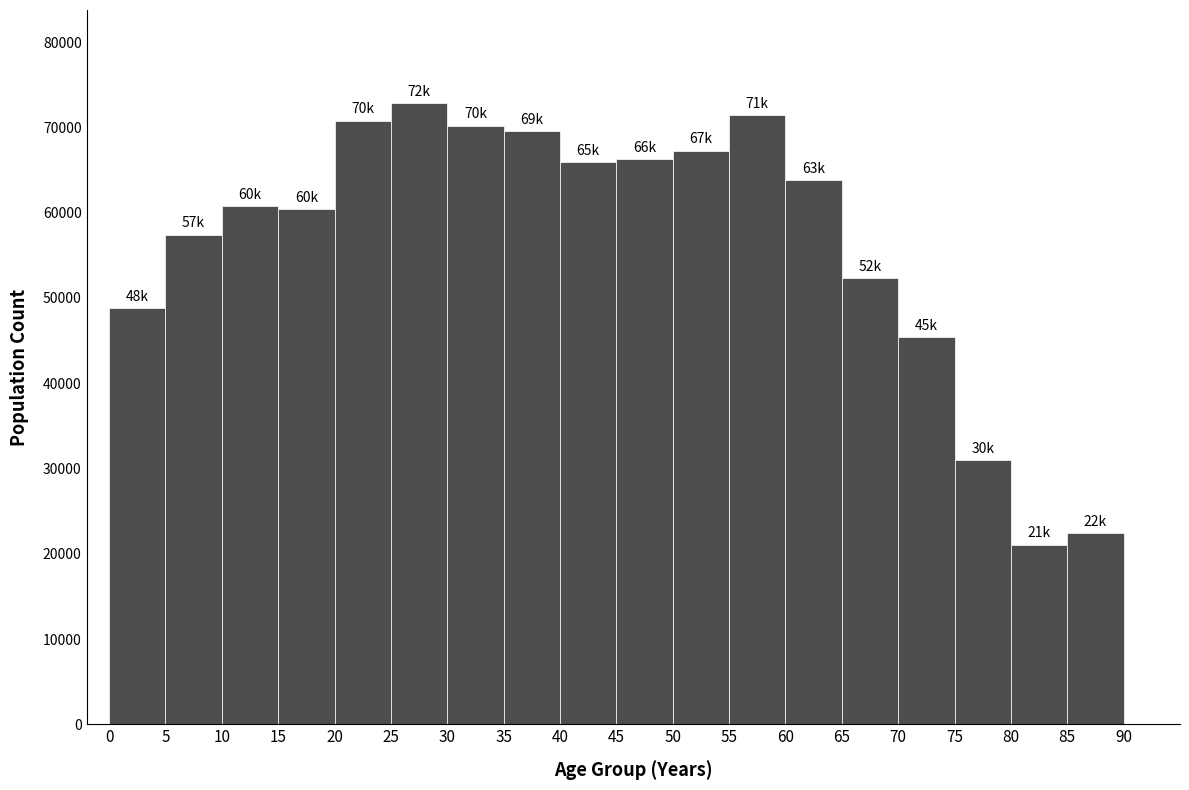

Over which range of the x-axis is the bar tallest?

25 to 30